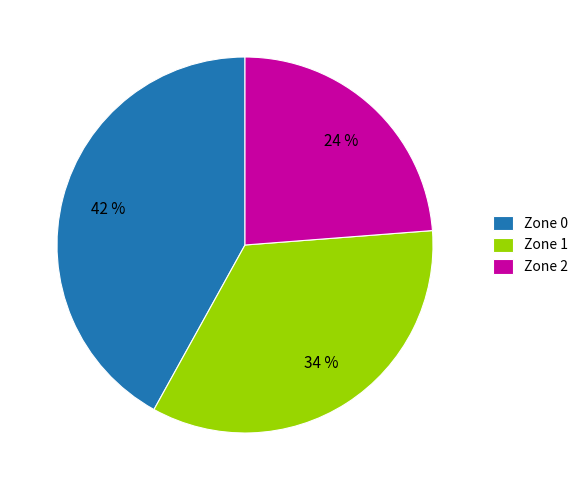

To the nearest percent, what percentage of the pie is Zone 0?

42%